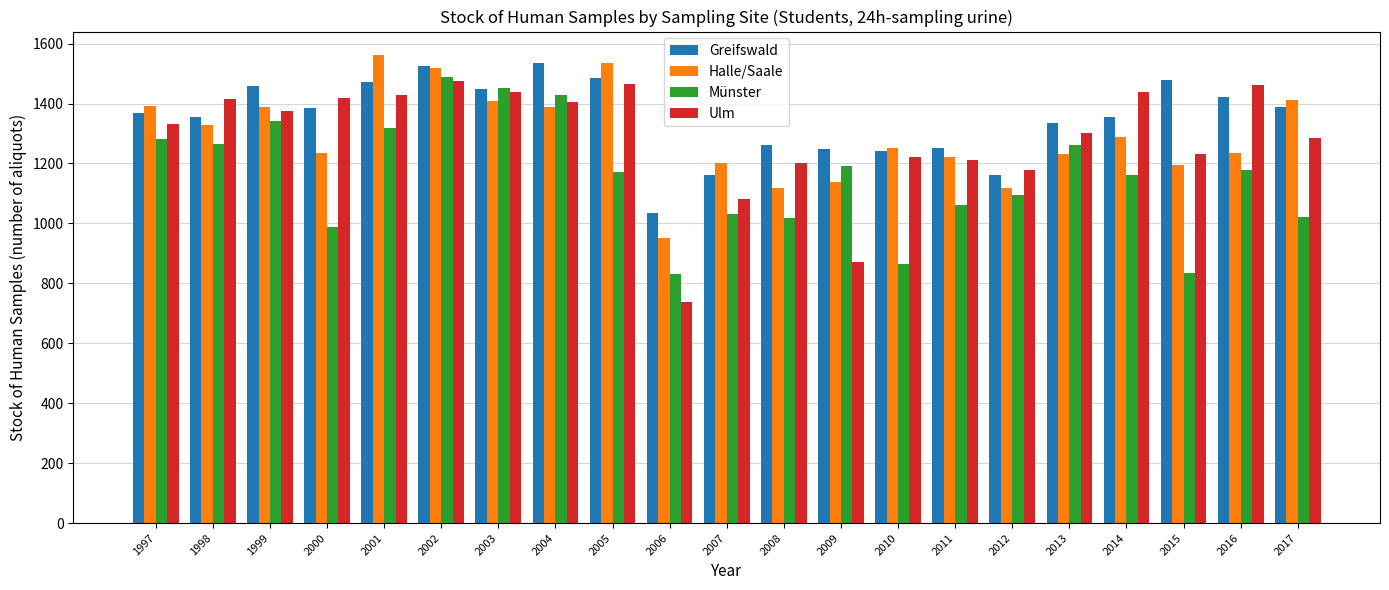

How many data points in Münster are less than 1173?

10